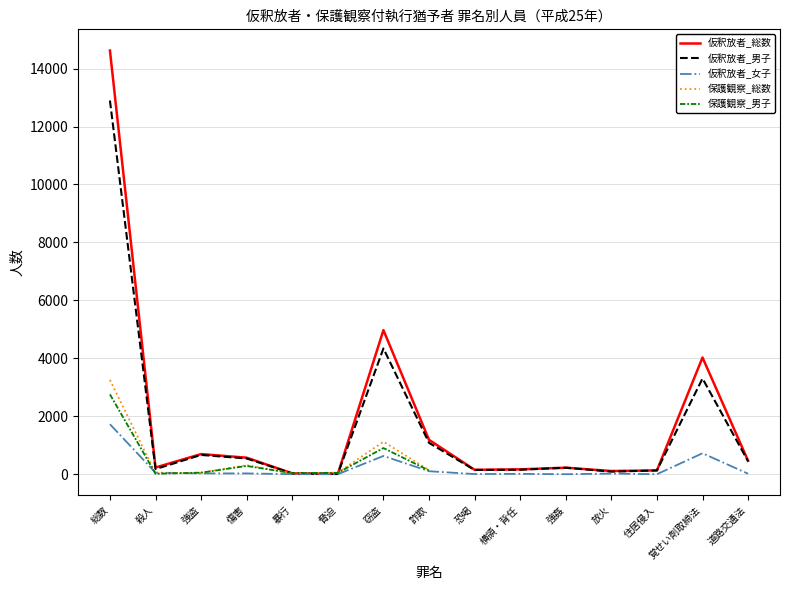

Is the value of 仮釈放者_男子 at 詐欺 greater than the value of 仮釈放者_女子 at 殺人?

Yes